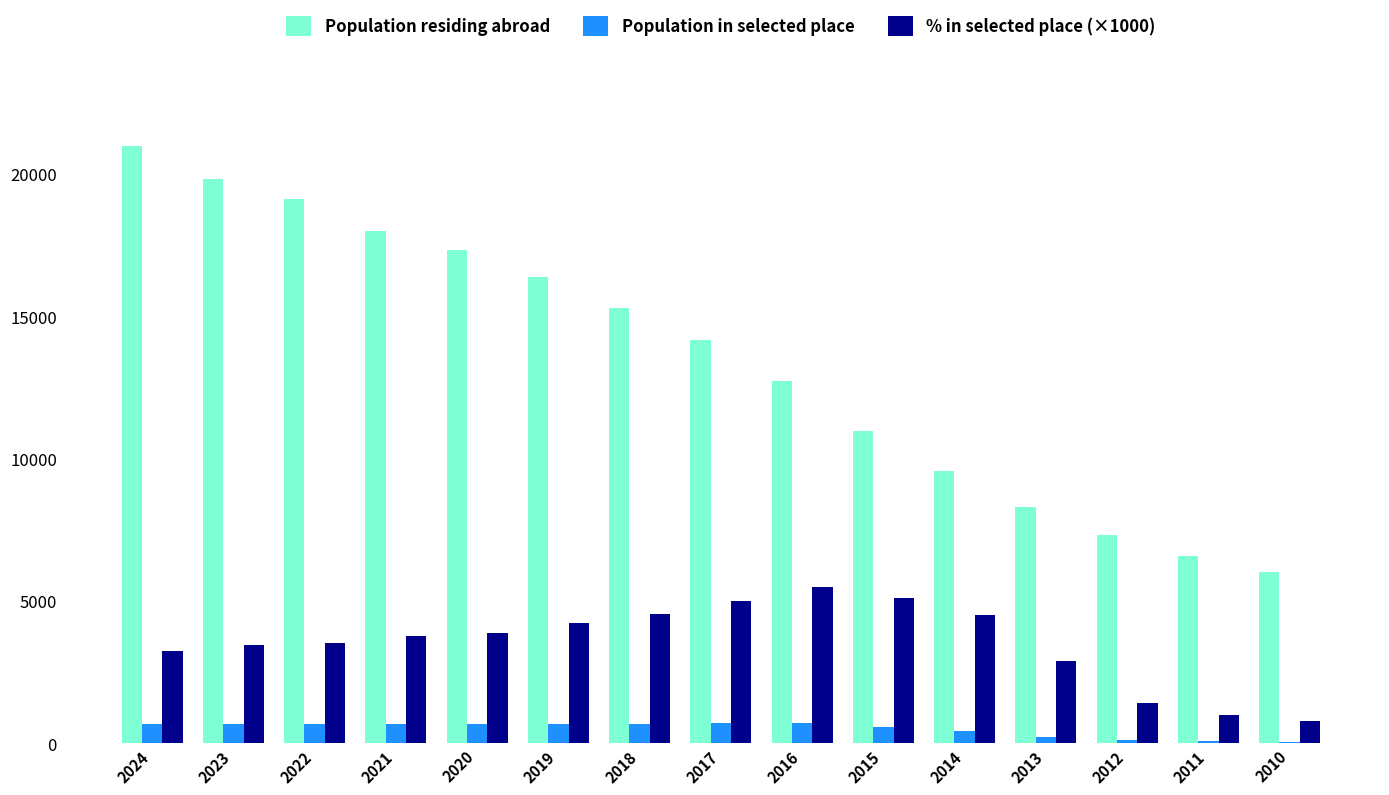

What is the highest value of the % in selected place (×1000) series?

5510